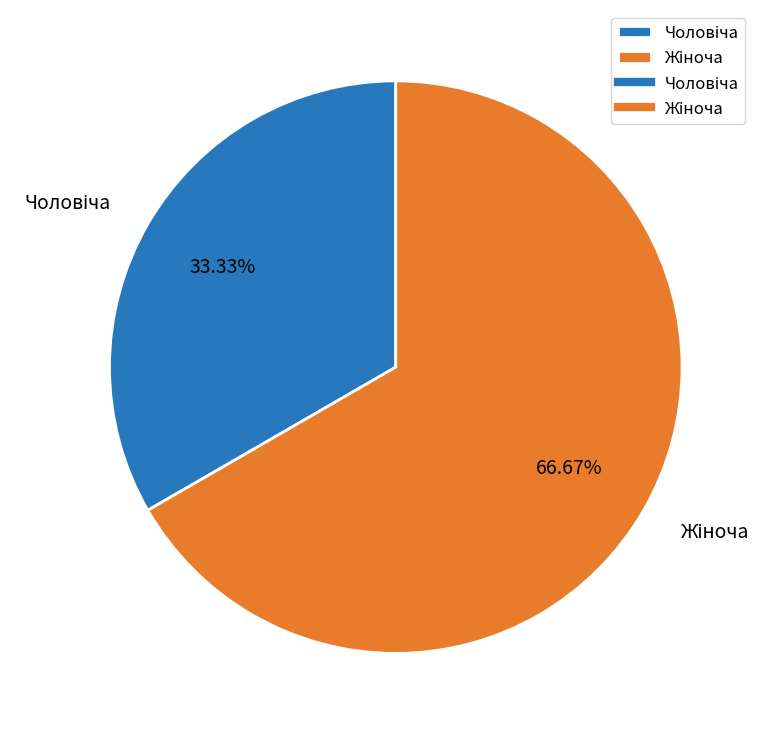

Does any single category account for the majority?

Yes